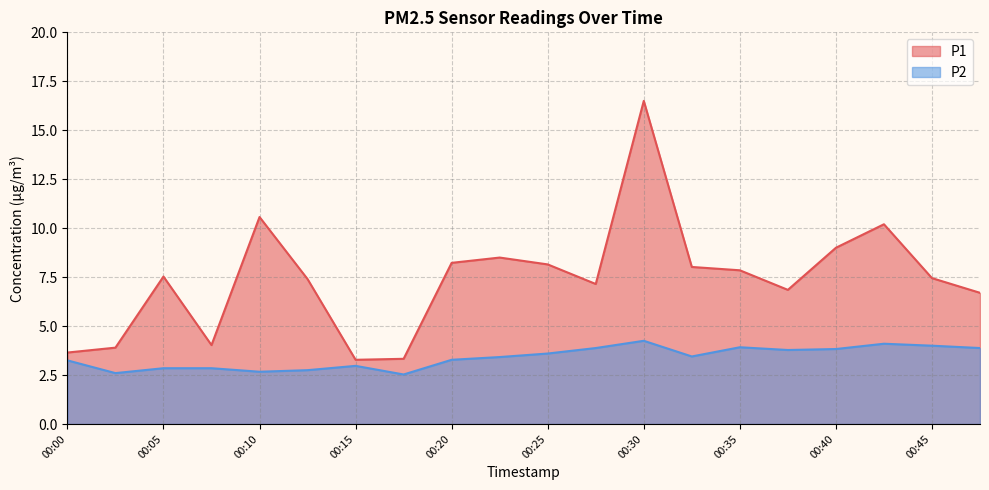

True or false: P1 and P2 intersect in this chart.

False